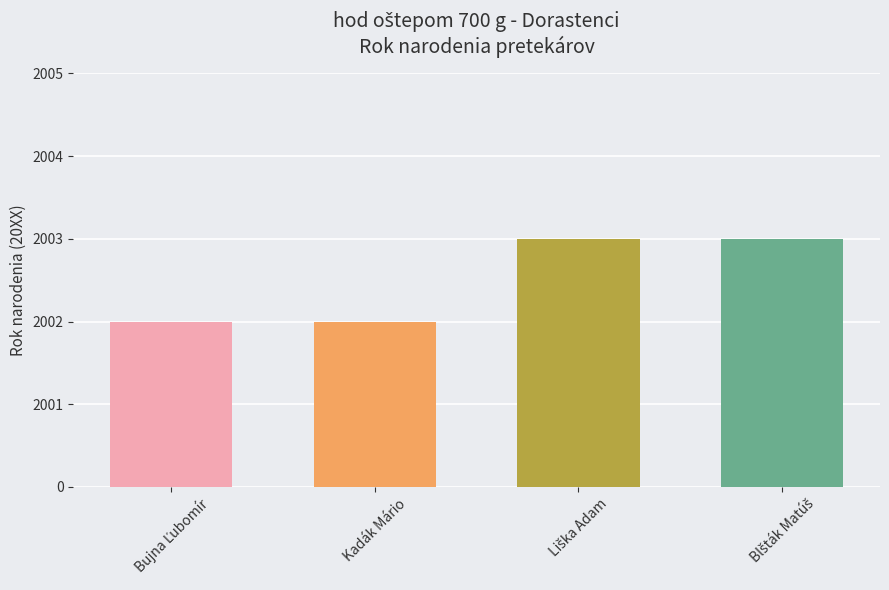

Which category has the highest value across all series?

Liška Adam